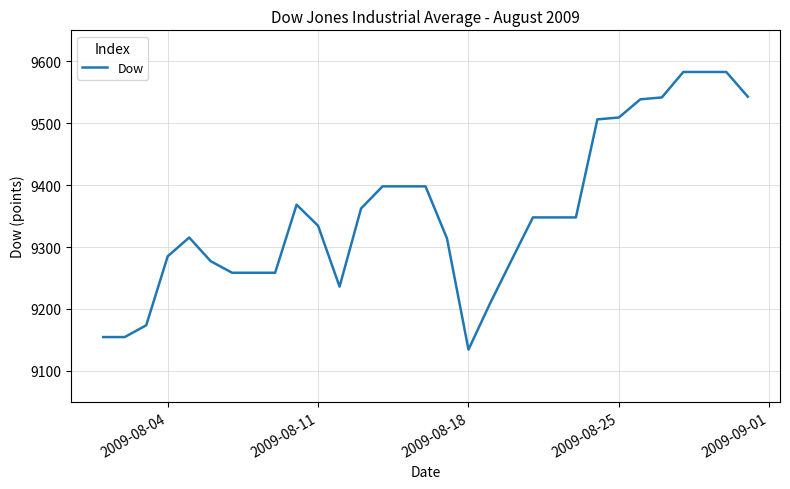

What is the difference between the maximum and minimum values?

448.4